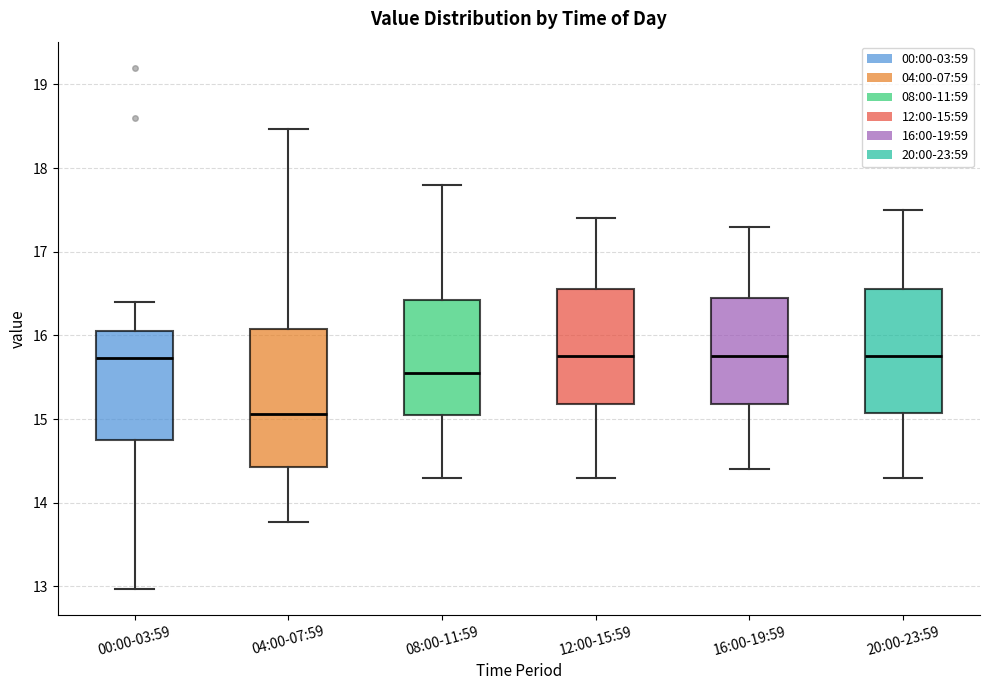

Reading left to right, transcribe this box plot: for each box, give where its median line is, the range the box spans, and where its two whiskers end, as read against the y-axis. The values are not printed on the chart, so give them approximately, as read against the axis.

00:00-03:59: median 15.7, box 14.7 to 16.0, whiskers 13.0 to 16.4
04:00-07:59: median 15.1, box 14.4 to 16.1, whiskers 13.8 to 18.5
08:00-11:59: median 15.6, box 15.1 to 16.4, whiskers 14.3 to 17.8
12:00-15:59: median 15.8, box 15.2 to 16.6, whiskers 14.3 to 17.4
16:00-19:59: median 15.8, box 15.2 to 16.5, whiskers 14.4 to 17.3
20:00-23:59: median 15.8, box 15.1 to 16.6, whiskers 14.3 to 17.5